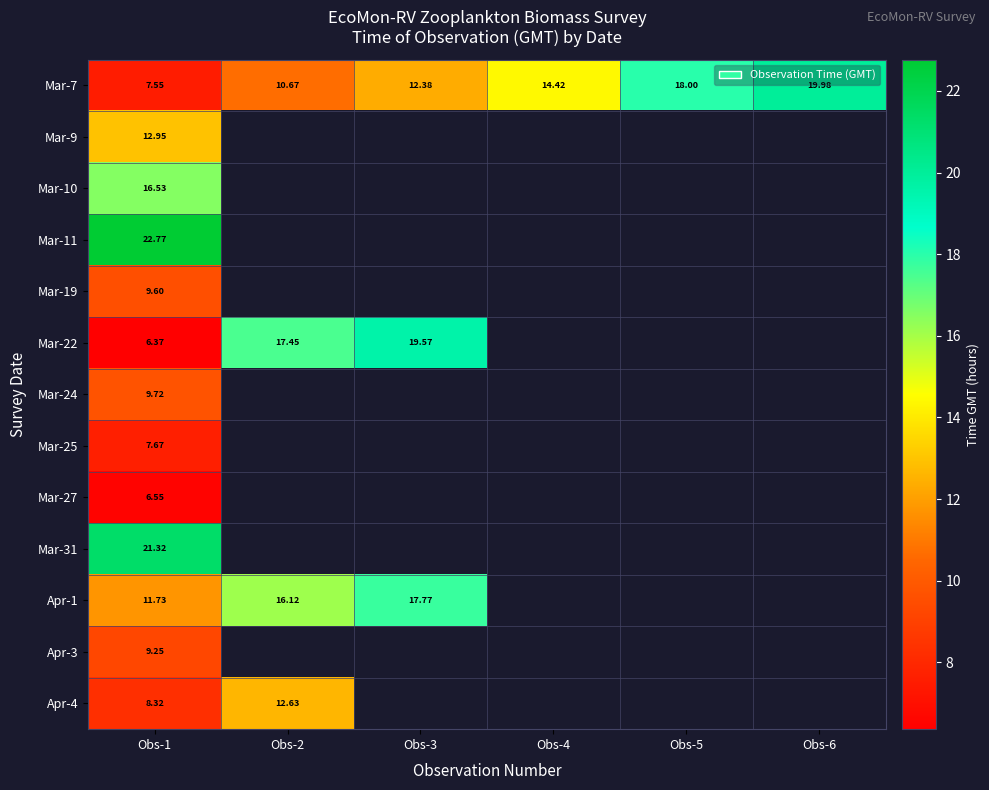

Between Obs-1 and Obs-3, which series saw the biggest shift?

Mar-22